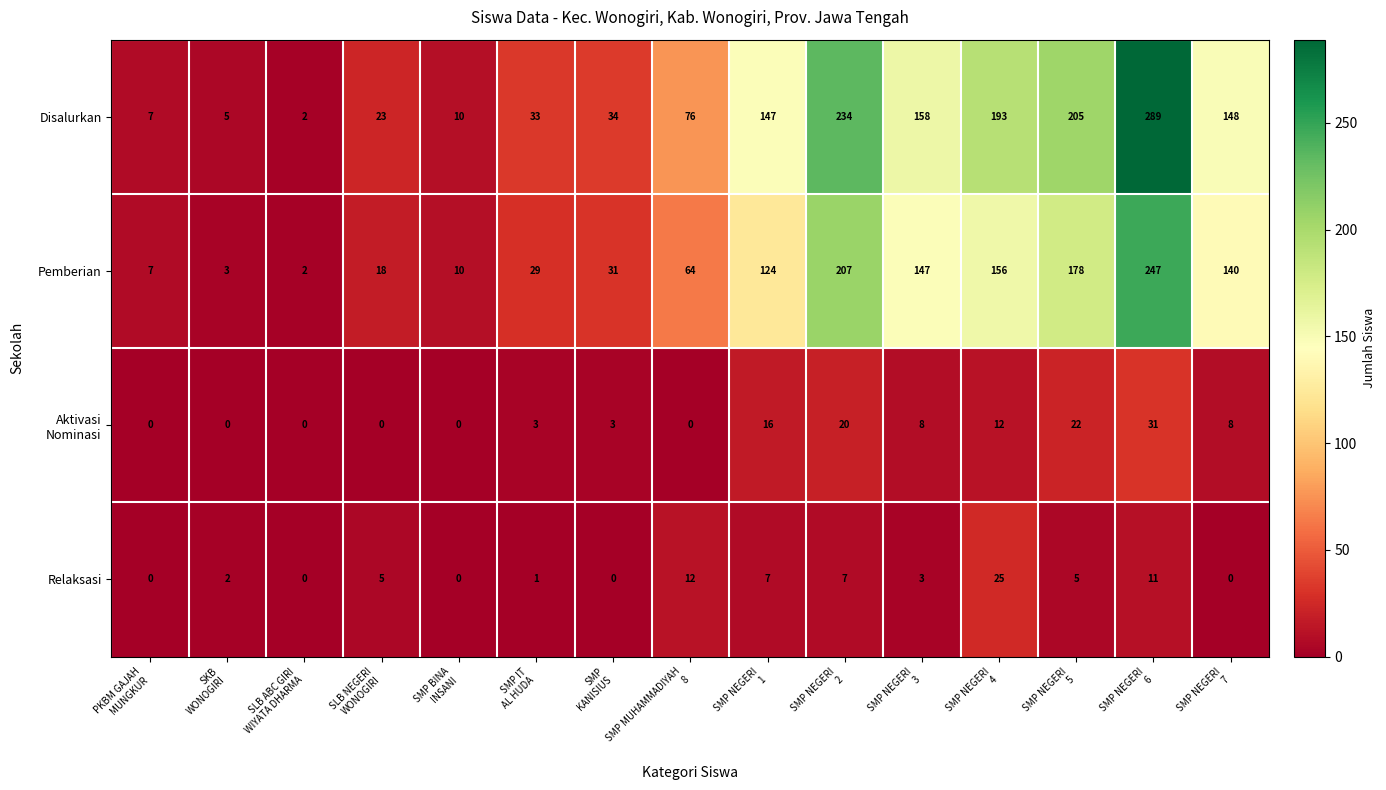

What is the sum of all Pemberian values?

1363